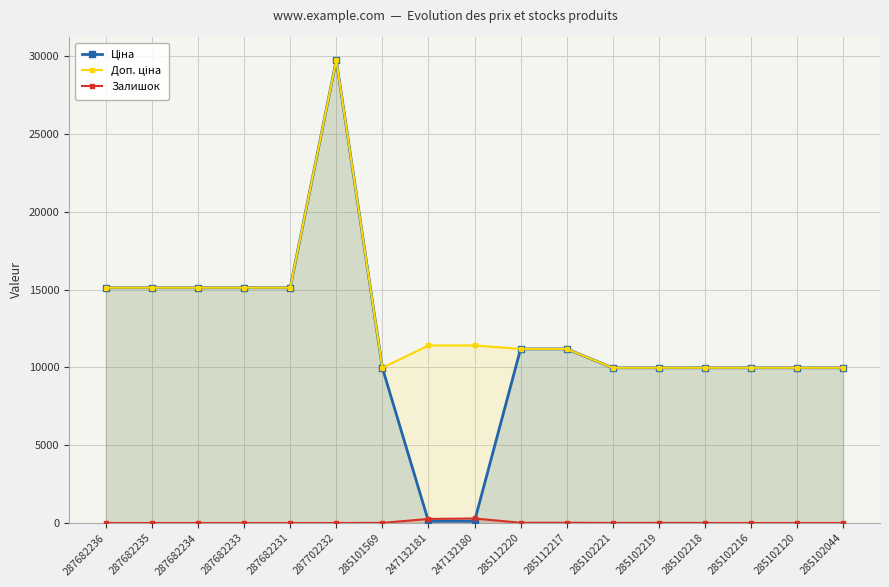

Between 285102044 and 287702232, which is larger?

287702232